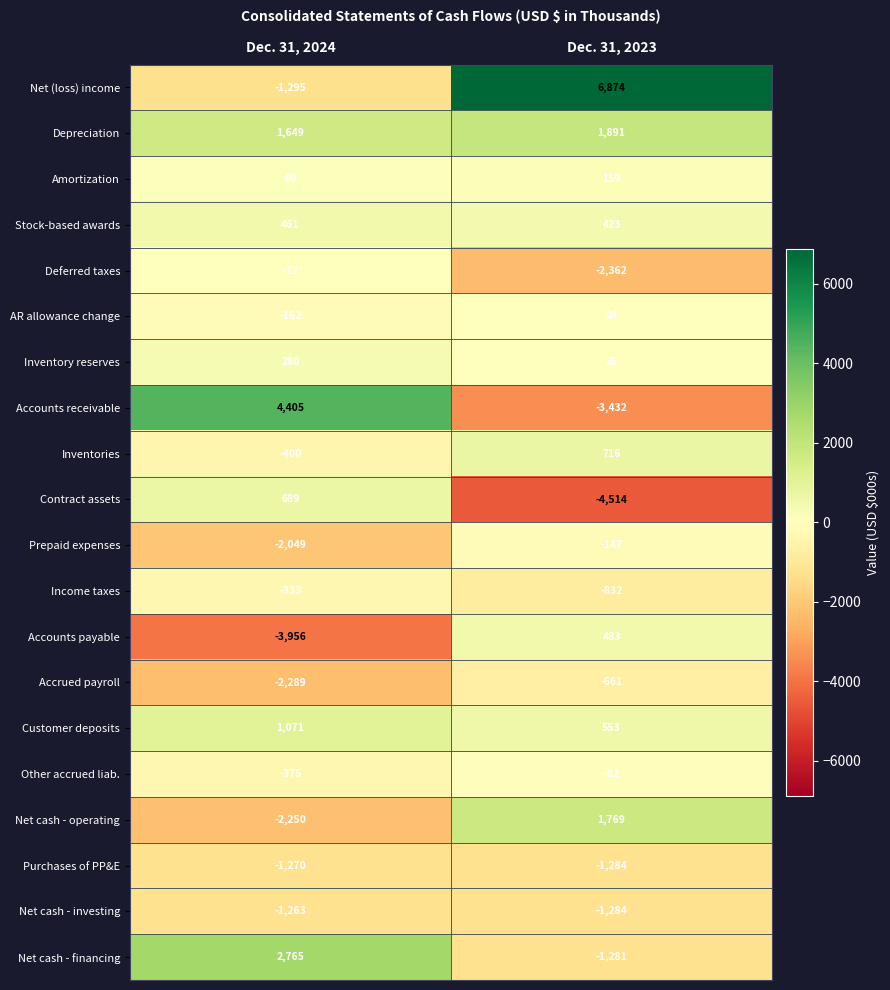

Rank the categories by Prepaid expenses value from highest to lowest.

Dec. 31, 2023, Dec. 31, 2024